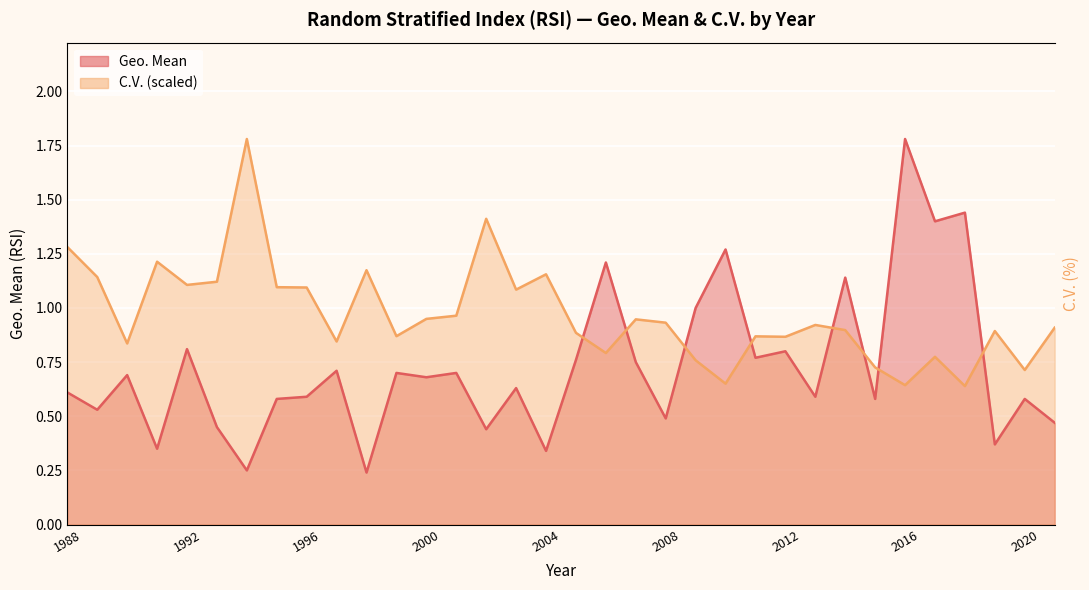

Between 1993 and 2008, which series saw the biggest shift?

C.V.